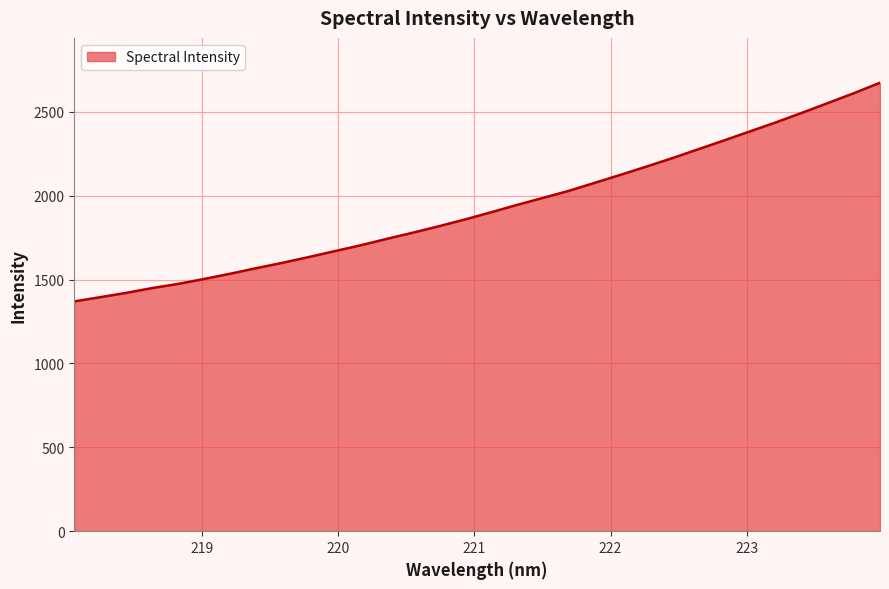

What is the difference between the maximum and minimum values?

1303.4